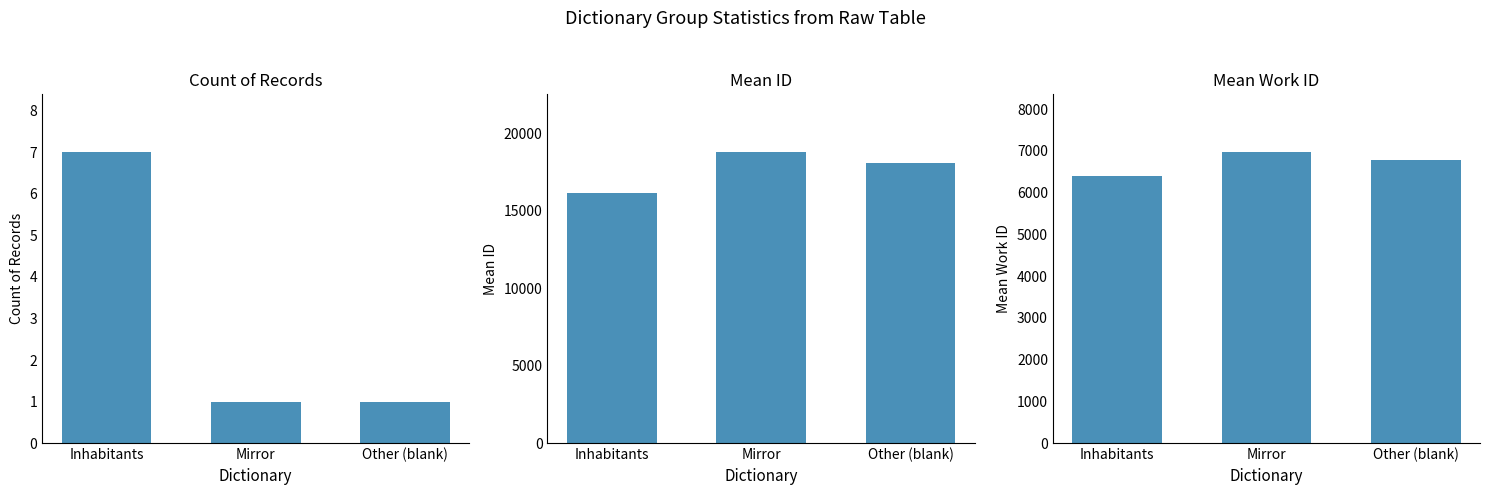

What is the label of the 3rd bar from the left?

Other (blank)